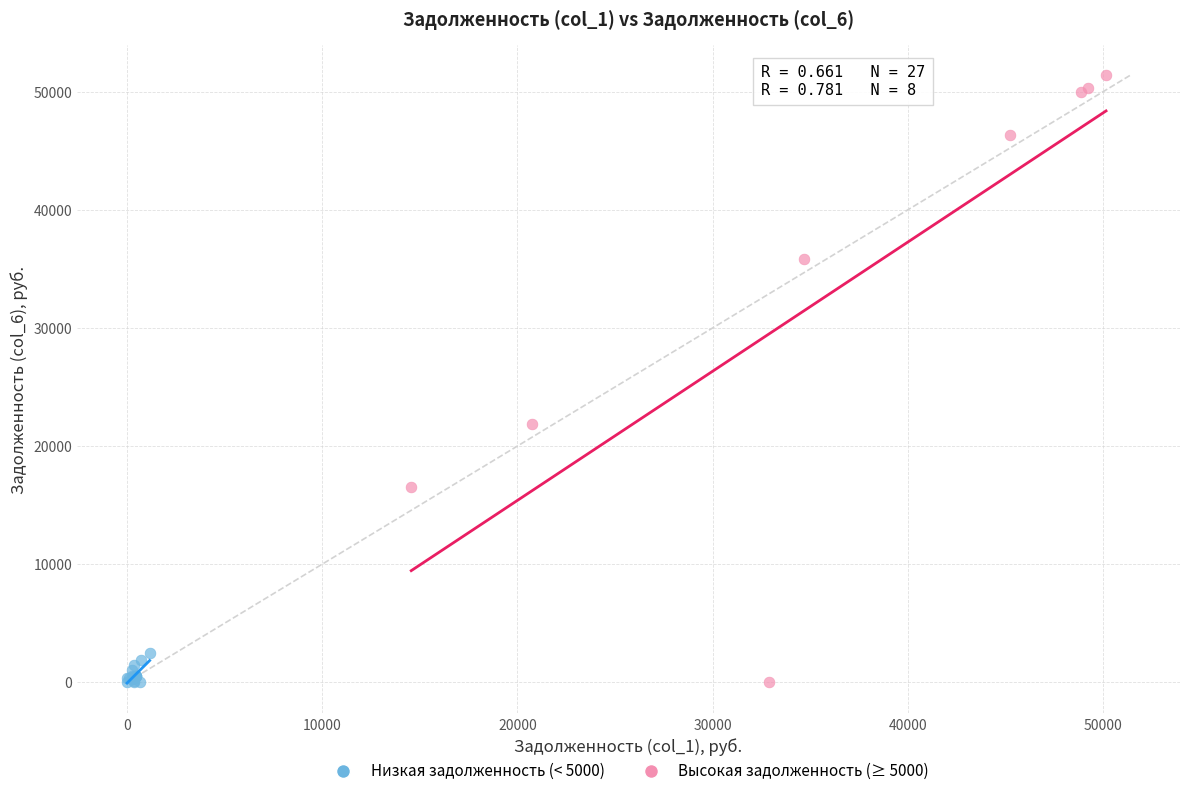

Which series has the largest Y range (max minus min)?

Высокая задолженность (≥ 5000)